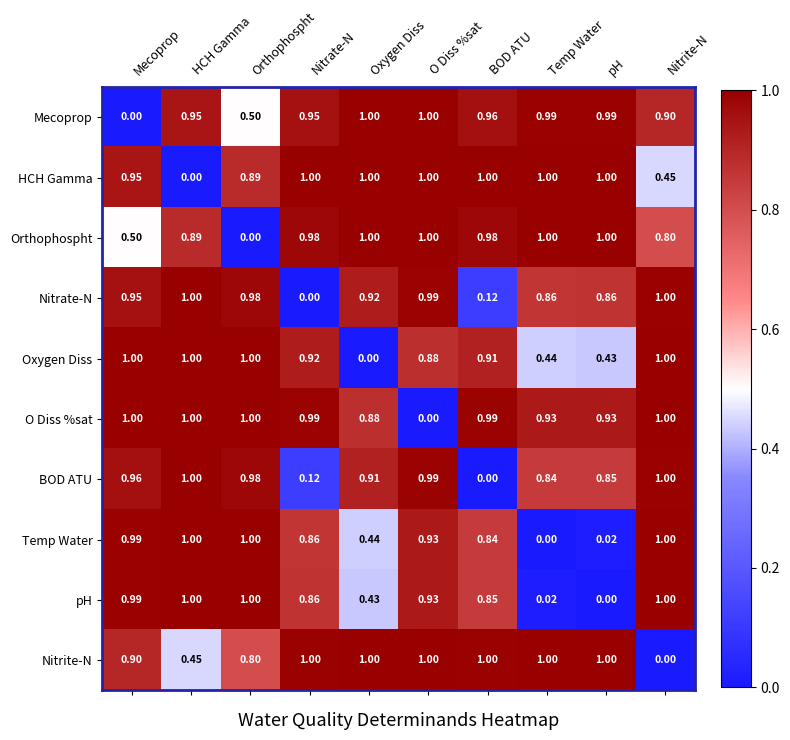

At which category is the sum across all series the highest?

O Diss %sat